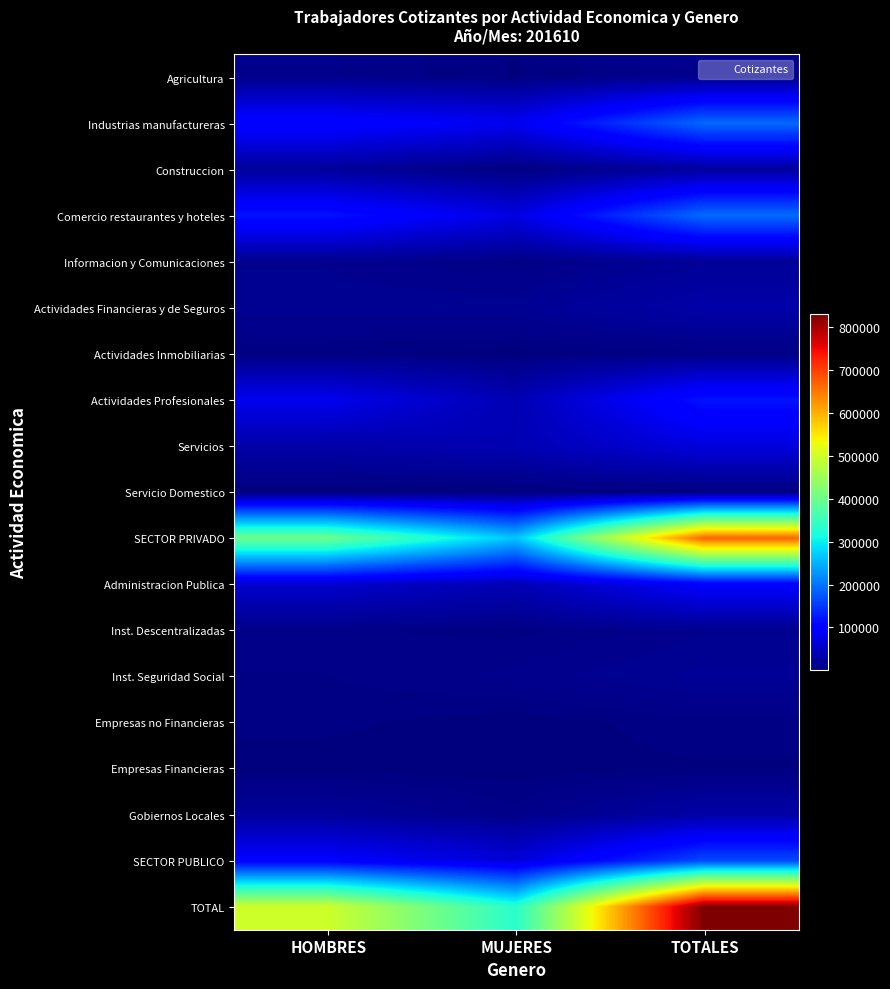

At which category does the chart reach its minimum across all series?

HOMBRES